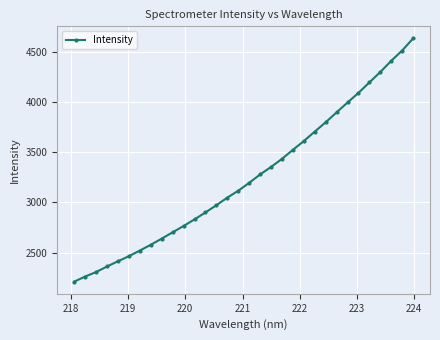

What is the maximum value shown in the chart?

4634.1